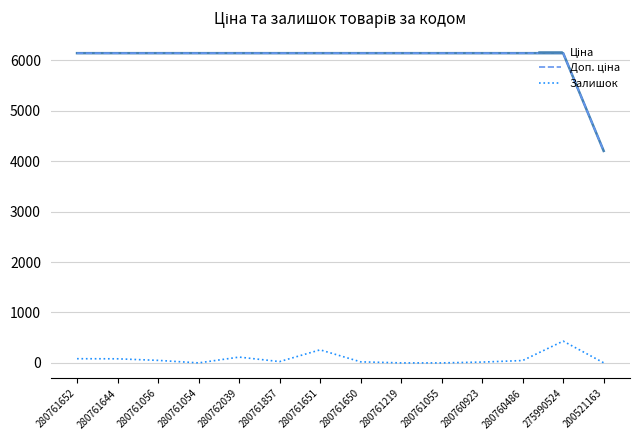

At which label does Залишок reach its peak?

275990524